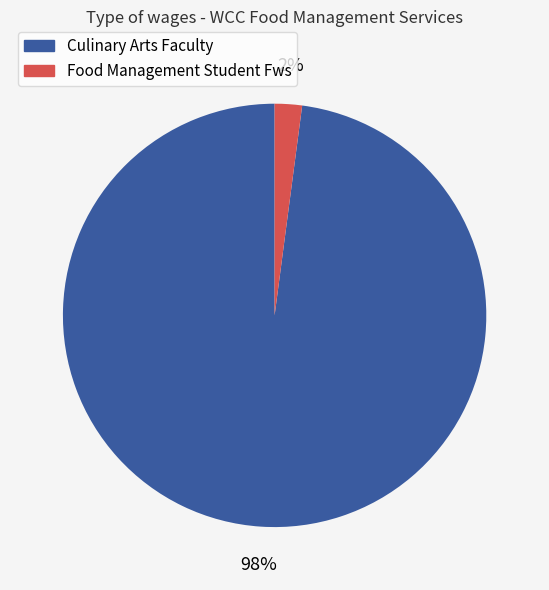

What percentage is the Food Management Student Fws slice, to the nearest percent?

2%